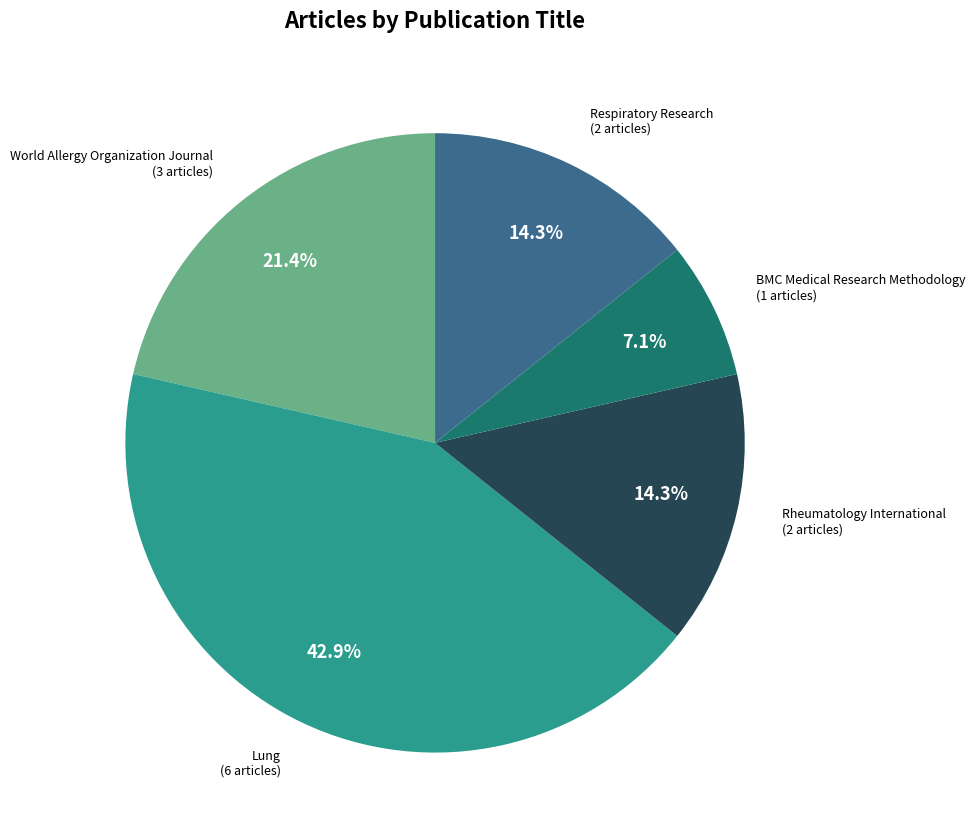

Is there any slice that represents more than half of the pie?

No